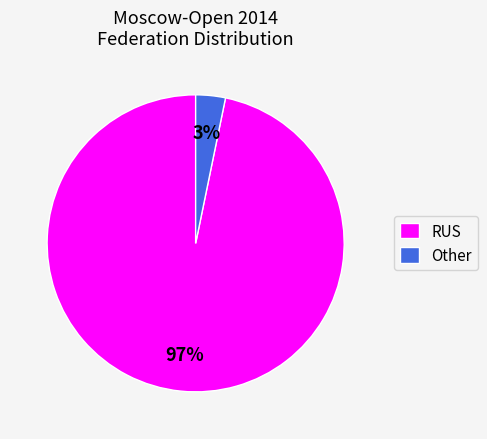

How many slices are in this pie chart?

2